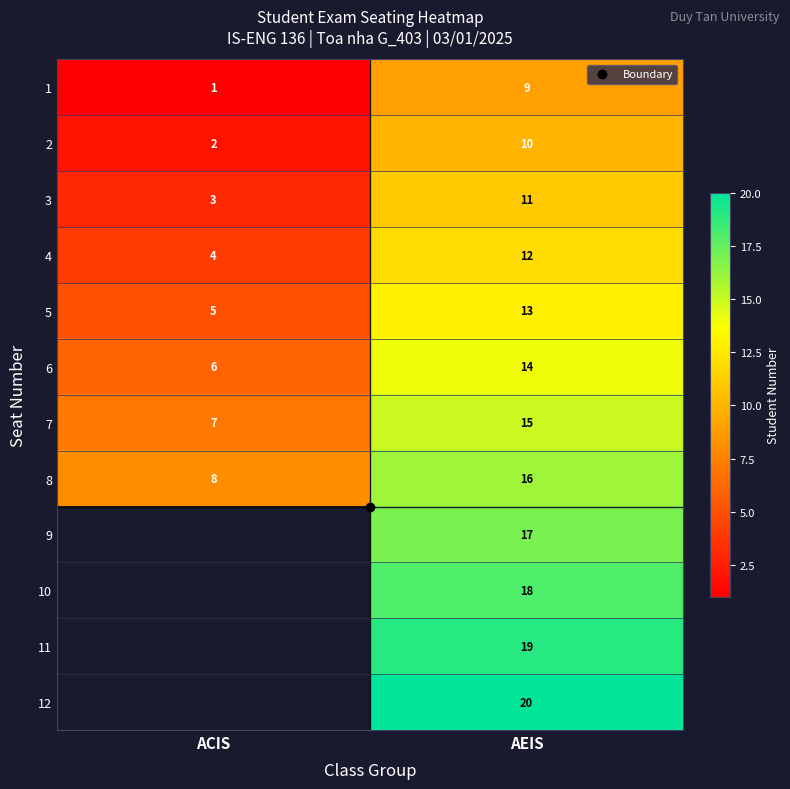

At which label is 6 closest to 10?

ACIS